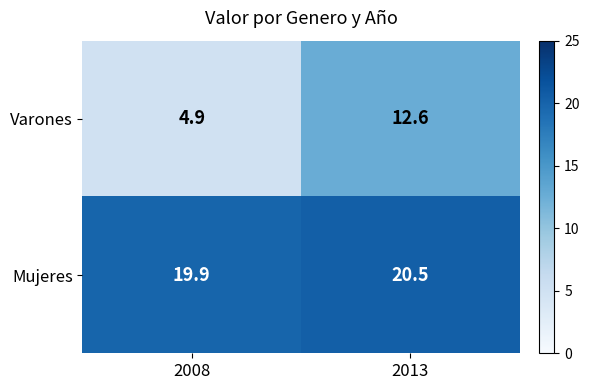

What is the spread (max minus min) of values at 2008?

15.0